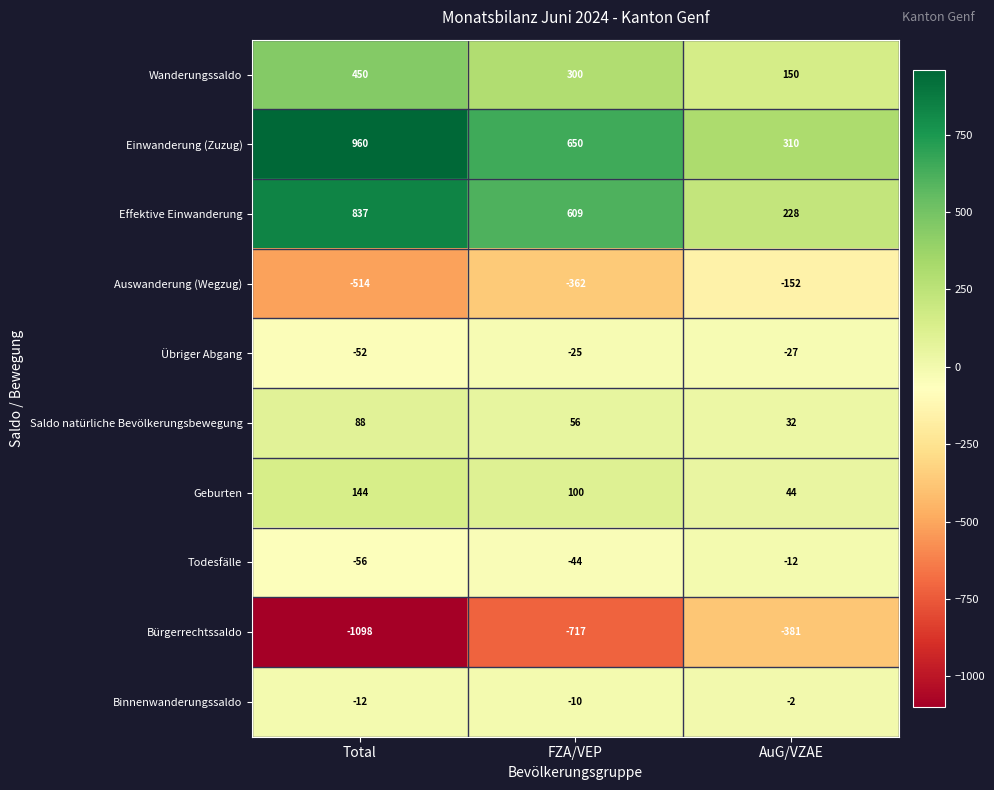

Count the number of categories in the chart.

3